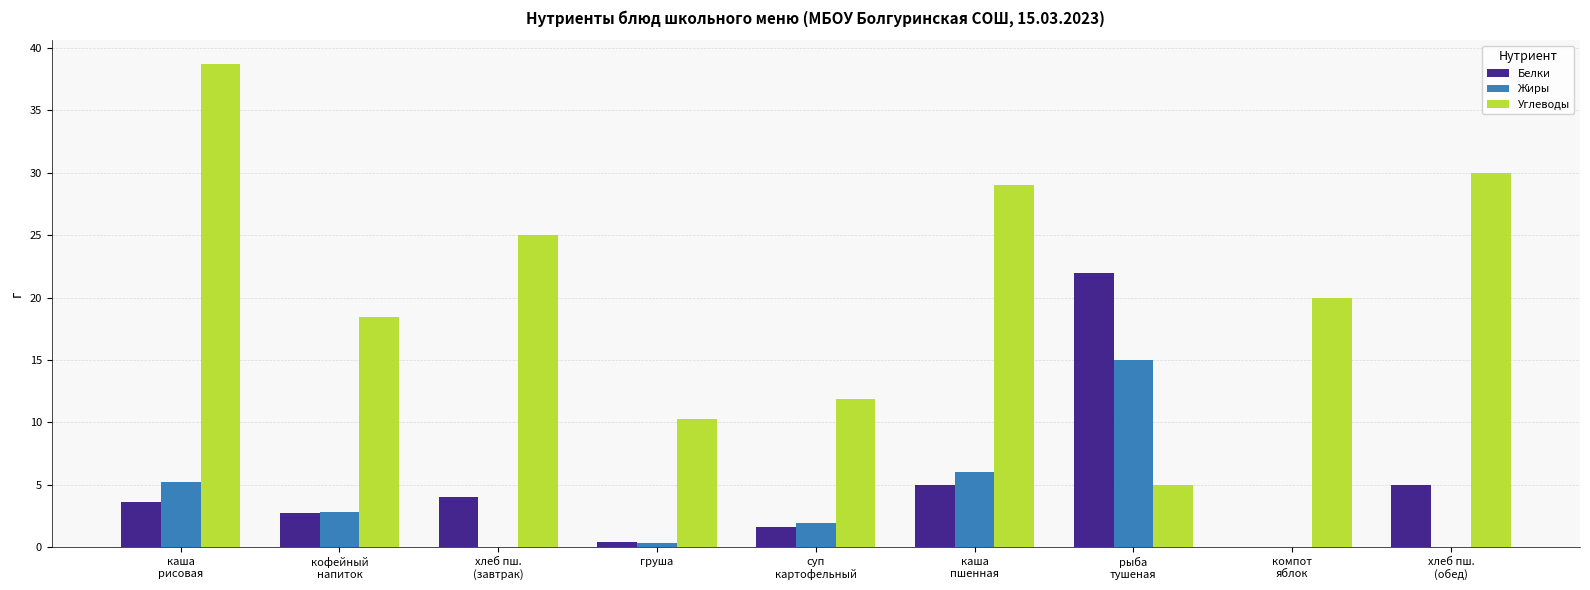

The value of Белки at каша
рисовая is 3.6. True or false?

True